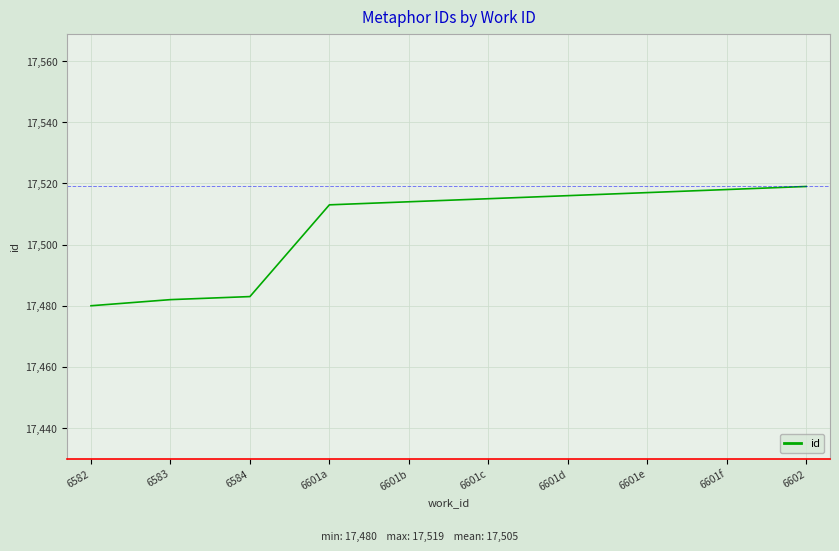

Reading right to left, extract all data points from this chart.

17519	17518	17517	17516	17515	17514	17513	17483	17482	17480